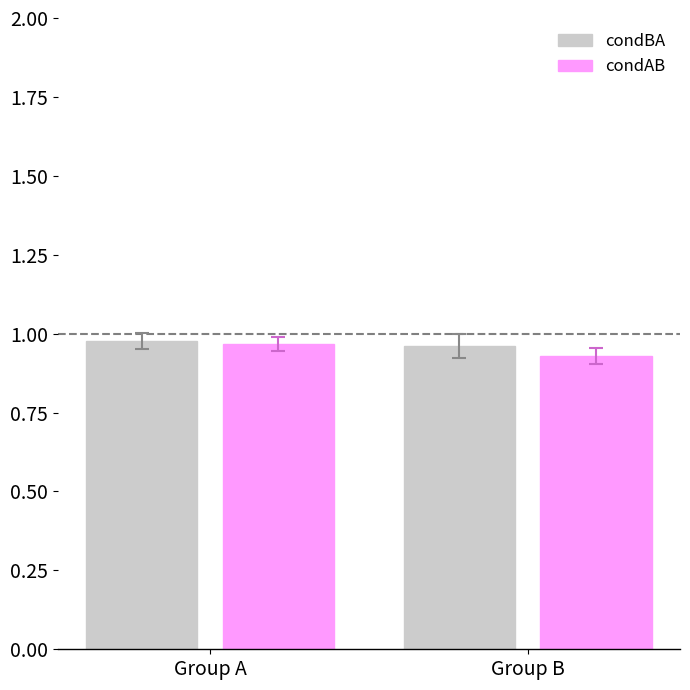

Which category has the lowest value in the condBA series?

Group B